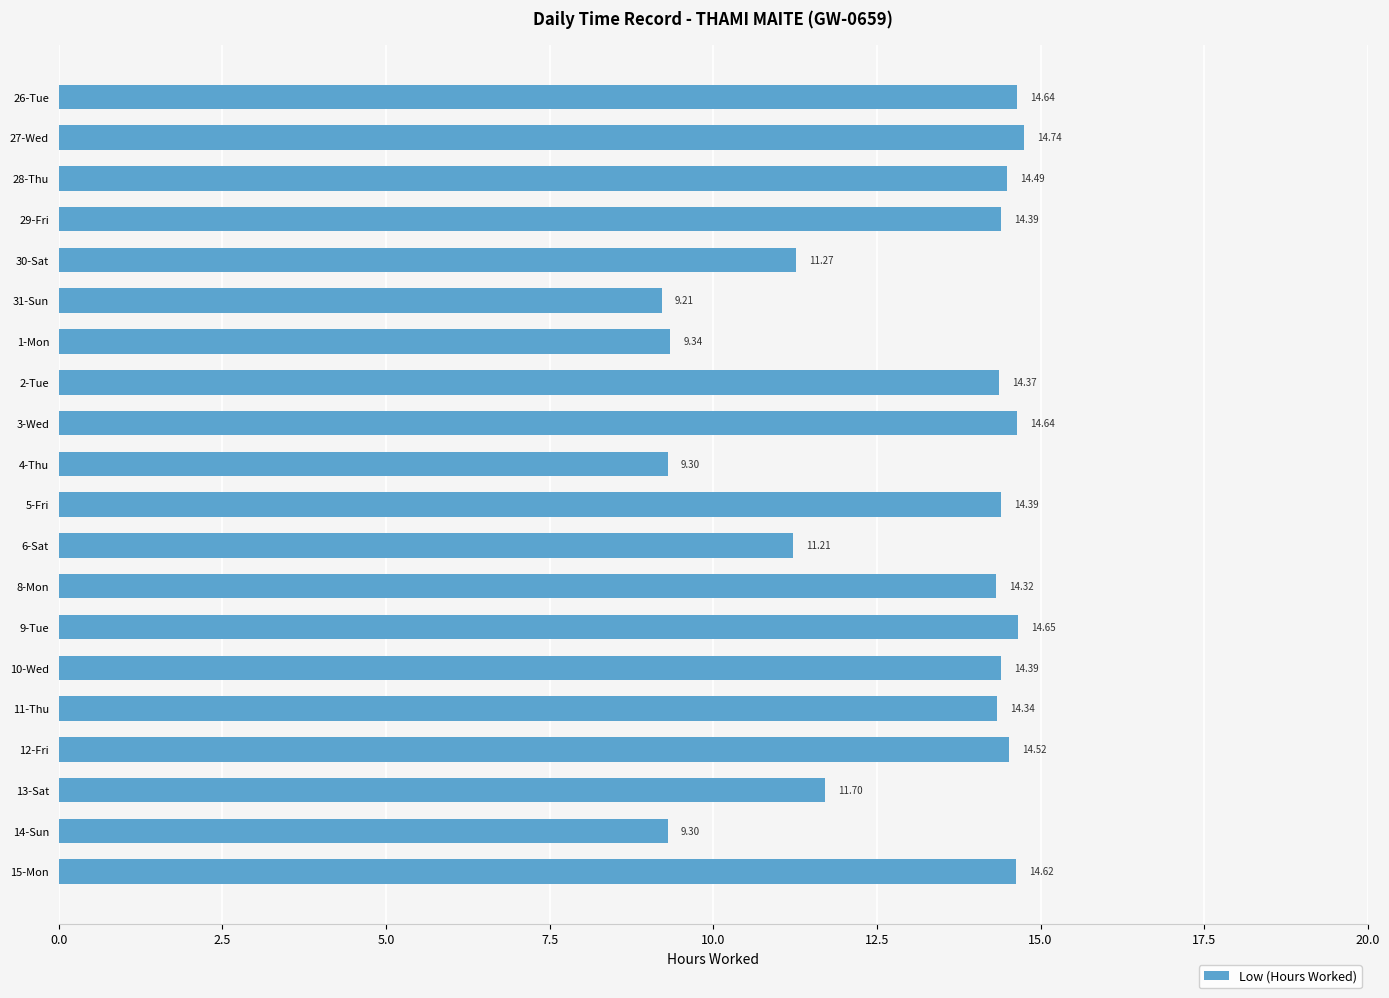

What is the maximum value shown in the chart?

14.7